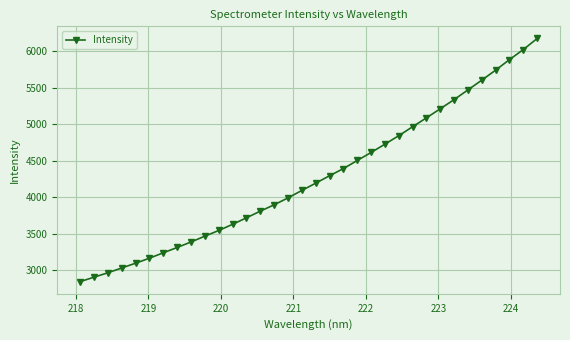

What is the value of the 19th point from the left?

4294.7